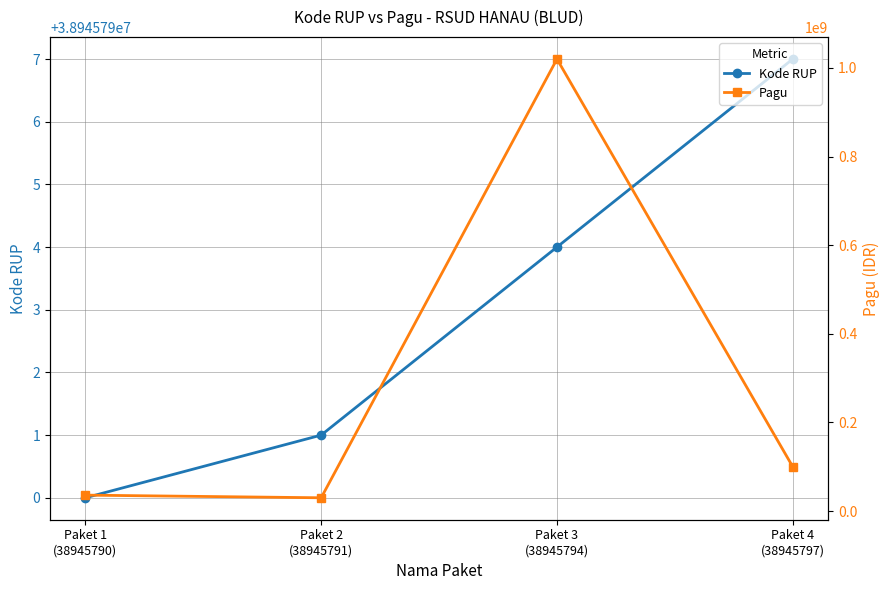

List the labels in order of Pagu value, largest first.

Paket 3
(38945794), Paket 4
(38945797), Paket 1
(38945790), Paket 2
(38945791)